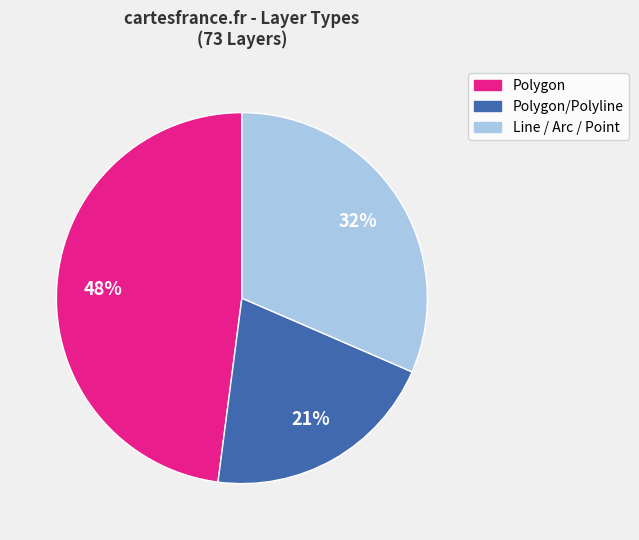

How many slices are in this pie chart?

3